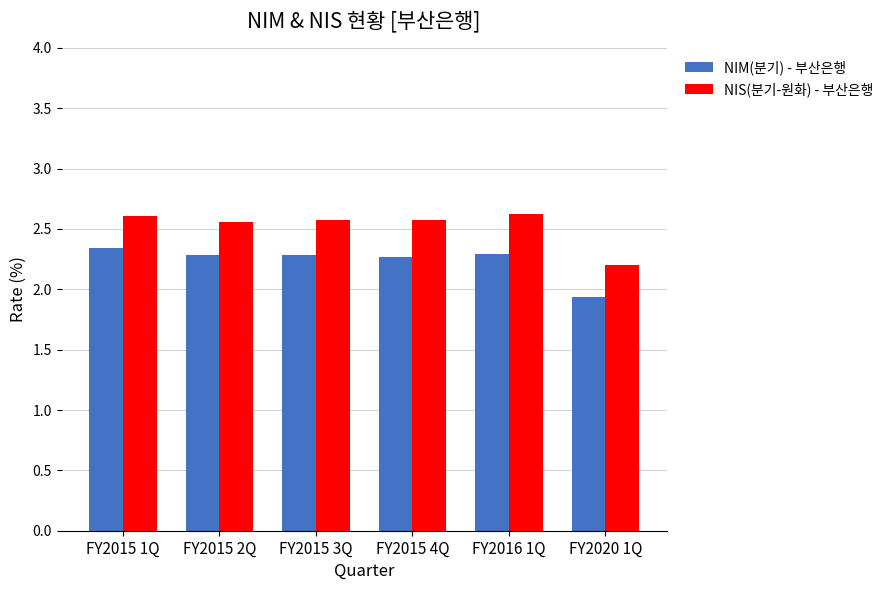

How many data points does each series have?

6